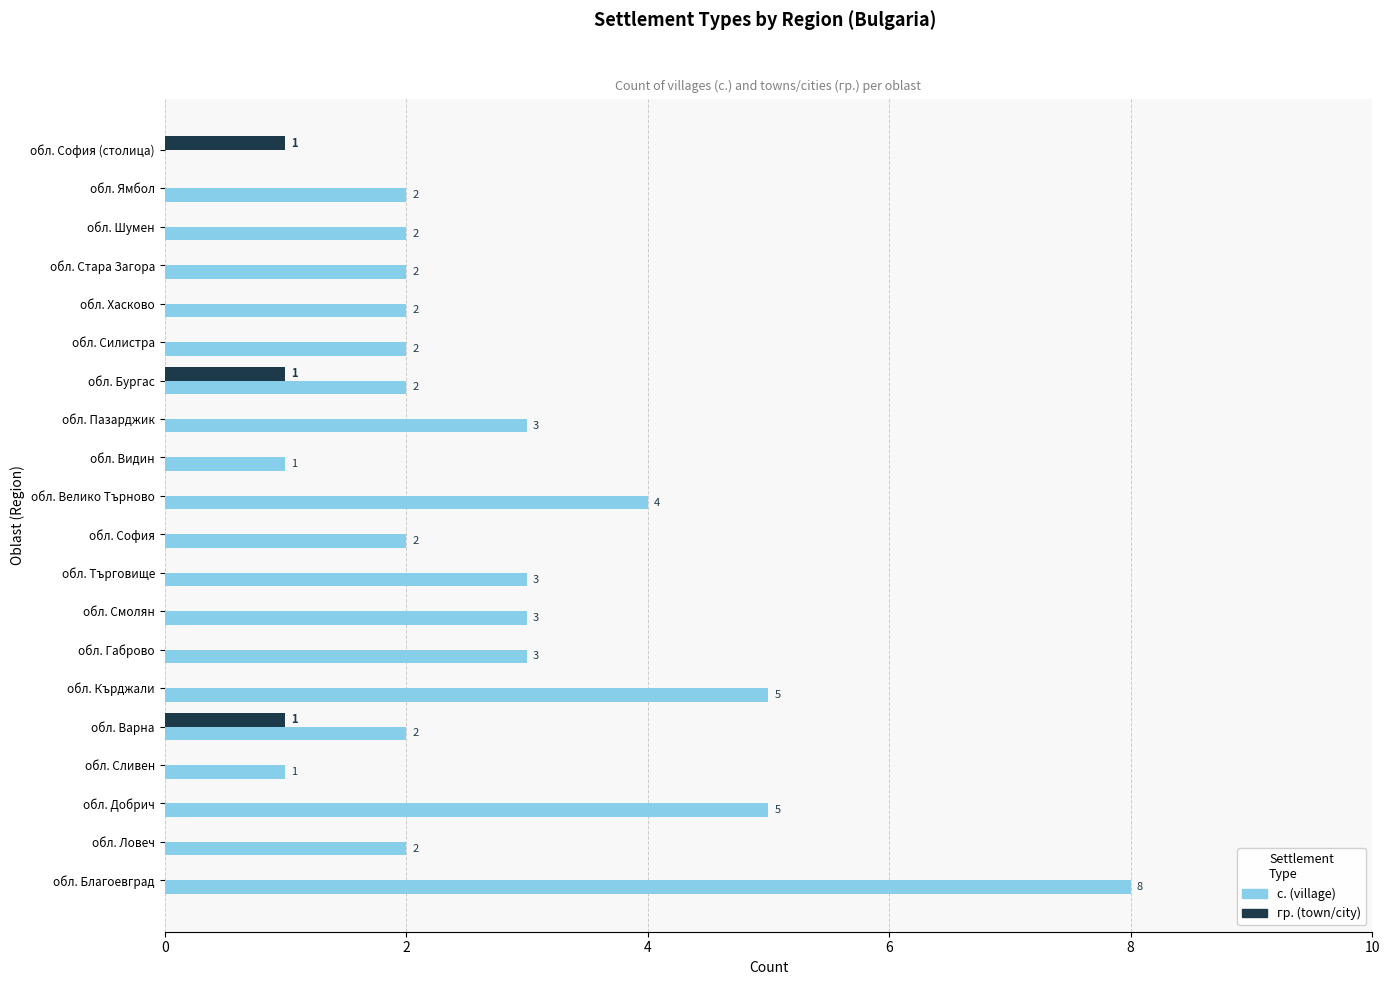

At which category does the chart reach its peak across all series?

обл. Благоевград